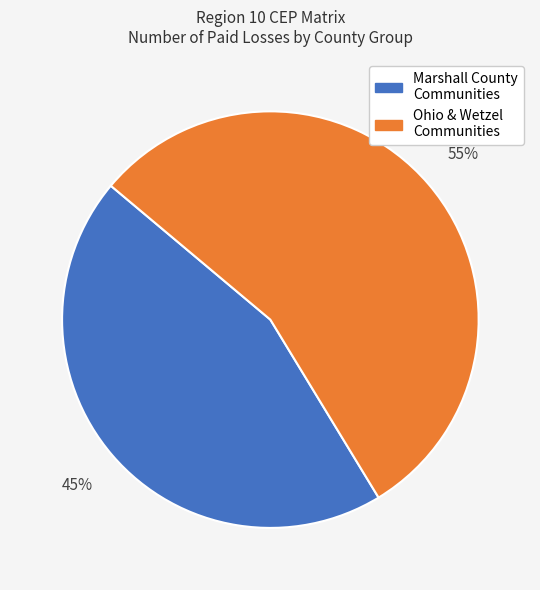

How many slices are in this pie chart?

2